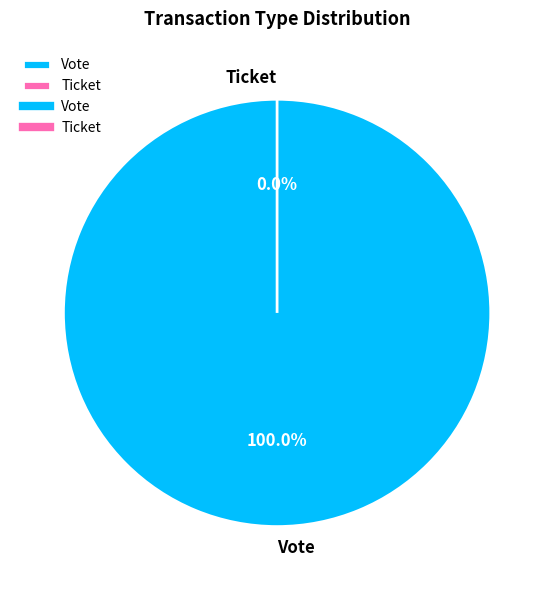

Which category has the smallest portion of the pie?

Ticket